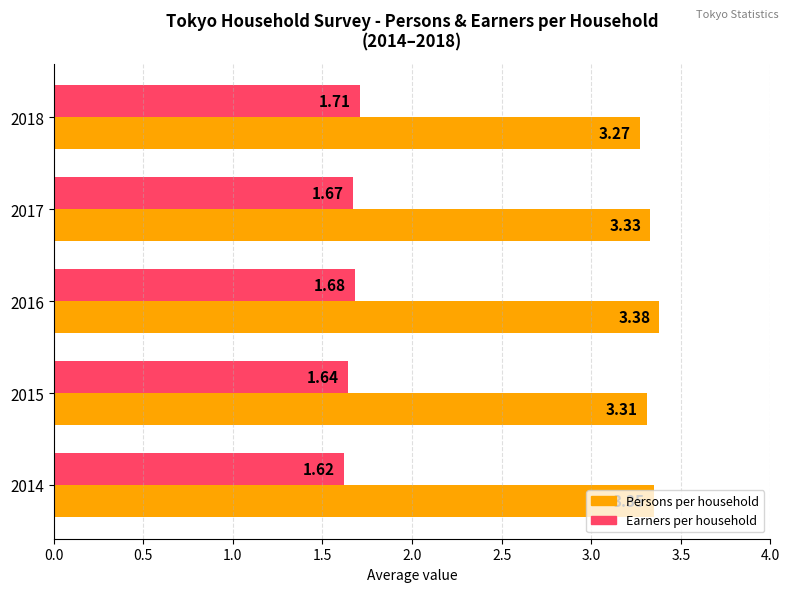

Which series changed the most between 2014 and 2017?

Earners per household